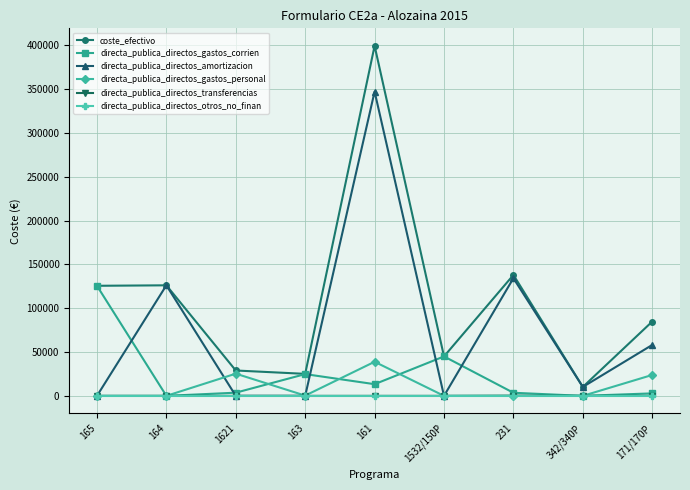

What is the spread (max minus min) of values at 1532/150P?

44977.1